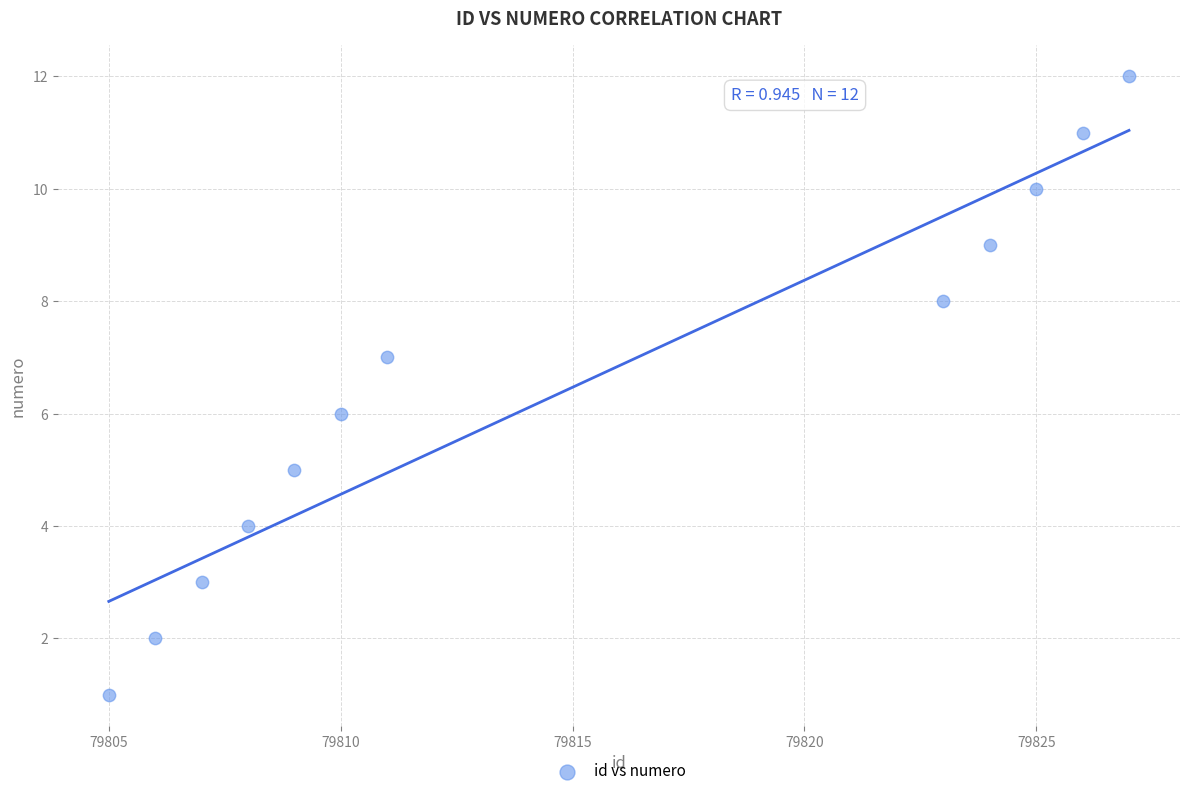

What is the average X value?

79815